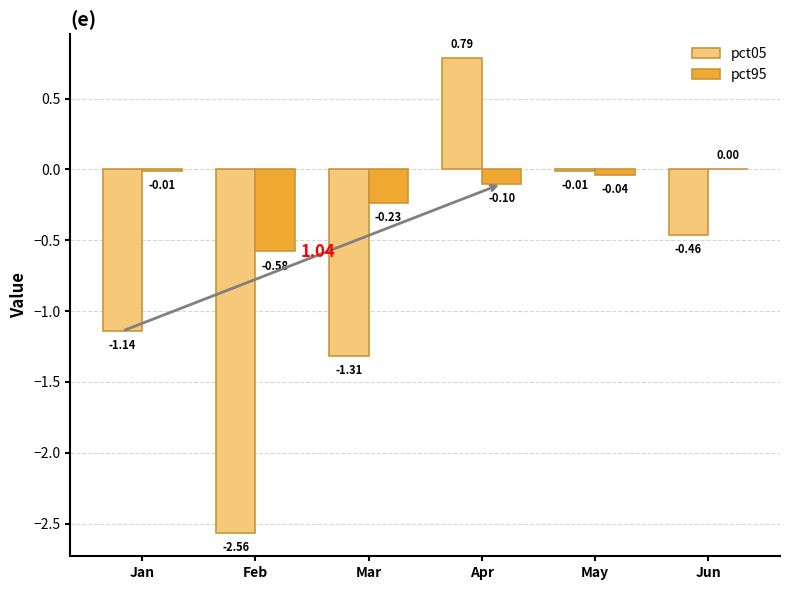

What is the sum of all pct95 values?

-1.0